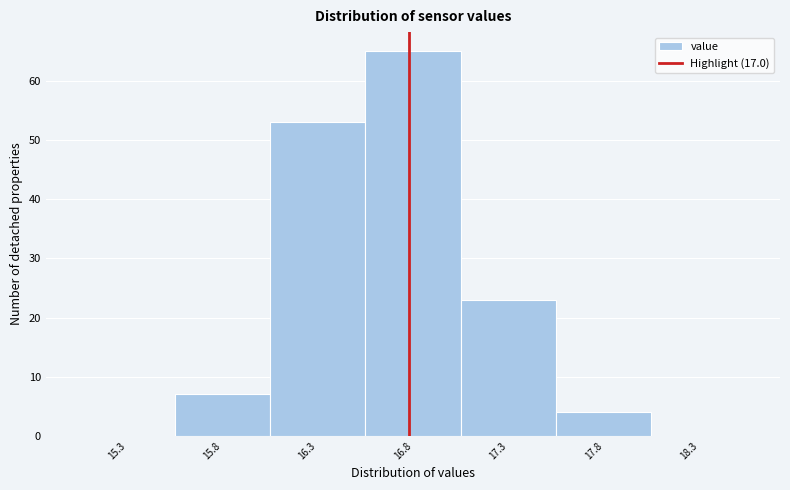

Reading right to left, extract all data points from this chart.

18.3=0	17.8=4	17.3=23	16.8=65	16.3=53	15.8=7	15.3=0